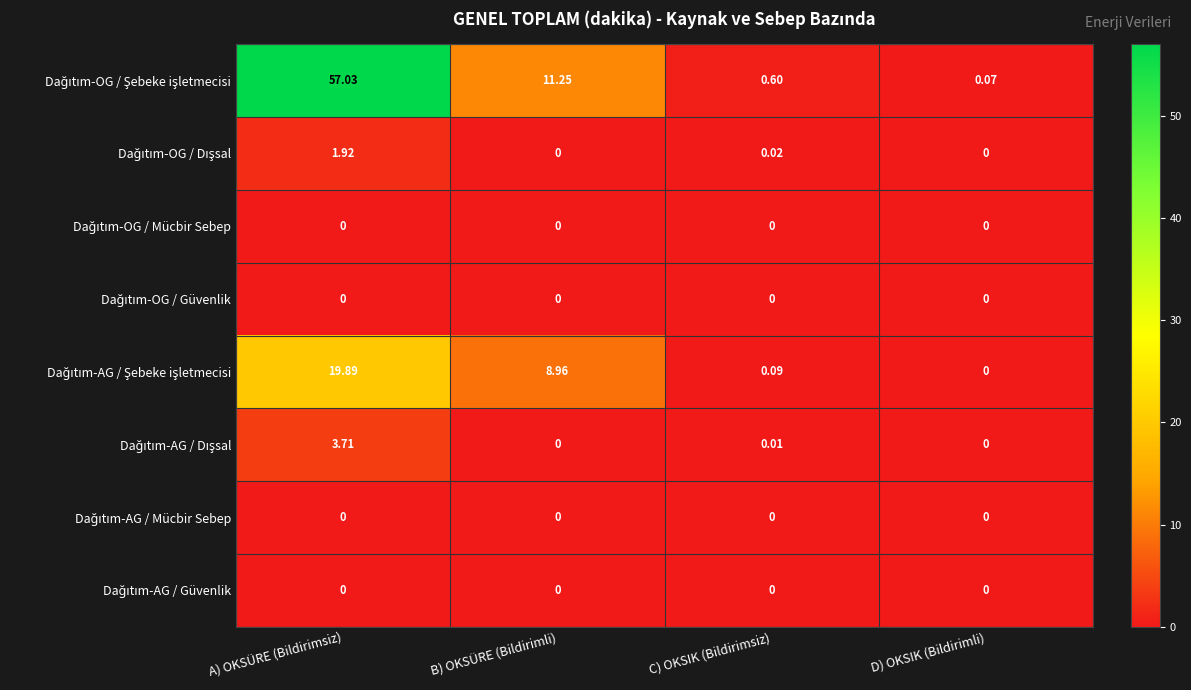

Count the number of categories in the chart.

4